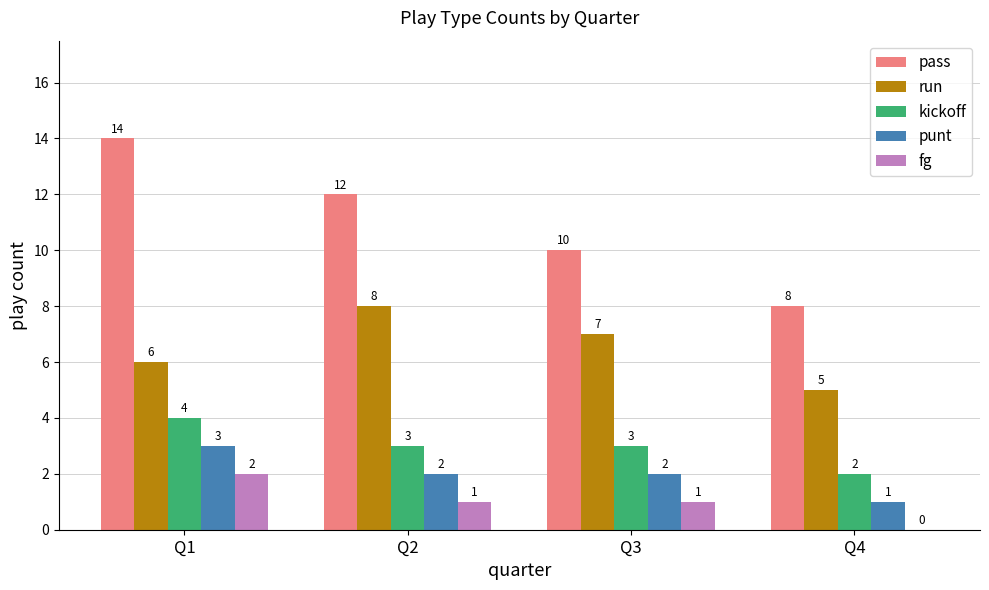

True or false: kickoff has a value of 3 at Q3.

True